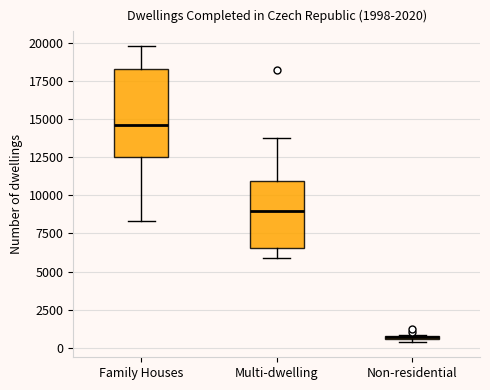

Where is the upper edge of the box for Family Houses on the y-axis? The values are not printed on the chart, so give them approximately, as read against the axis.

18500